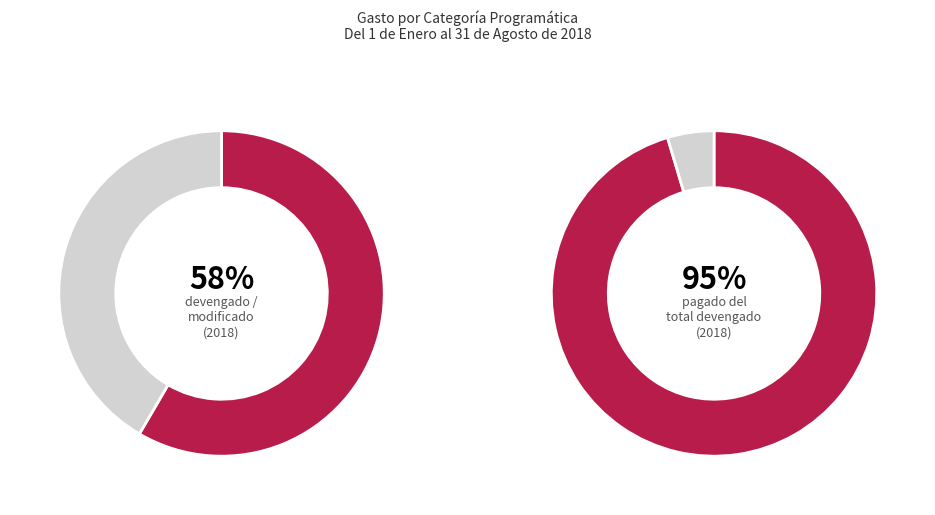

The Compromisos slice represents 1% of the pie. True or false?

False